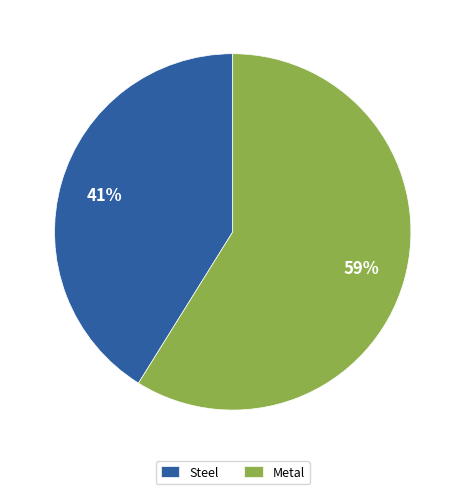

What percentage is the Steel slice, to the nearest percent?

41%